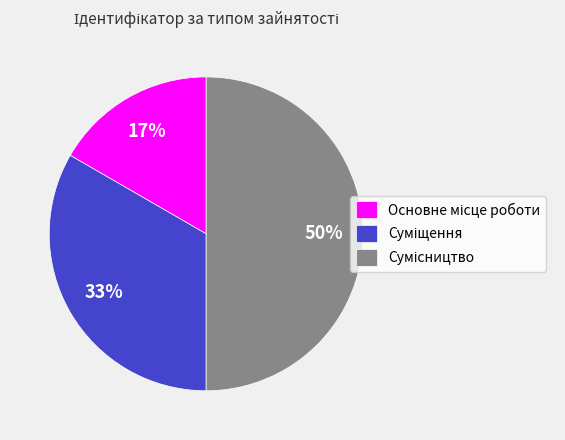

To the nearest percent, what is the difference between the largest and smallest slice percentages?

33%